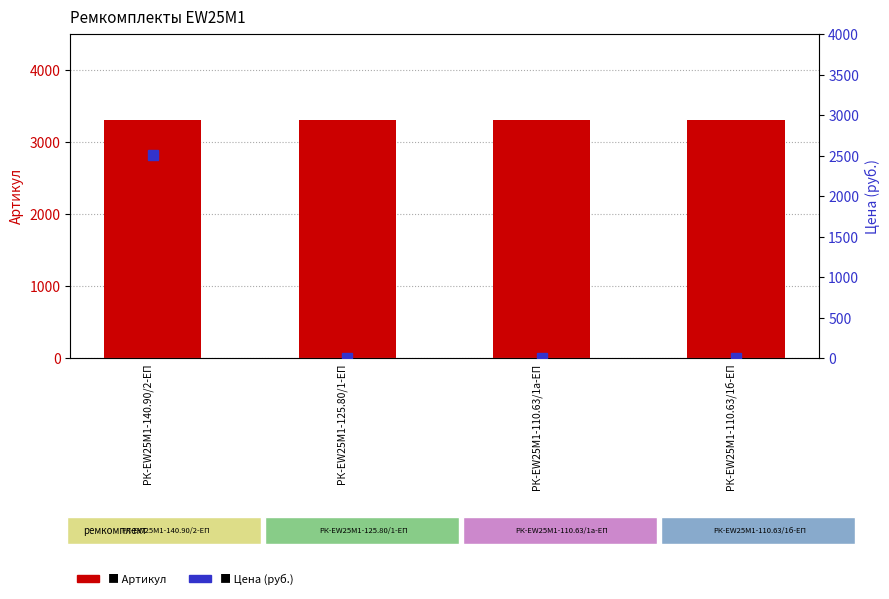

At how many categories does at least one series exceed 1591?

4